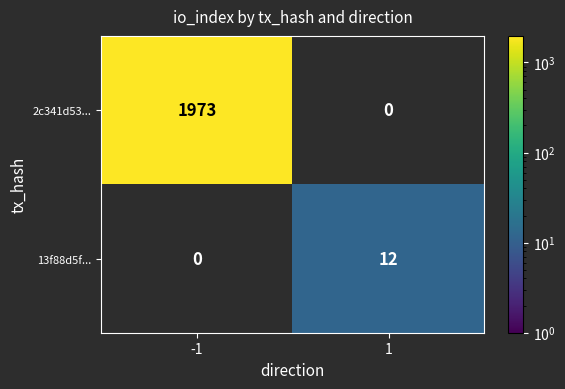

The value of 13f88d5f... at 1 is 19. True or false?

False